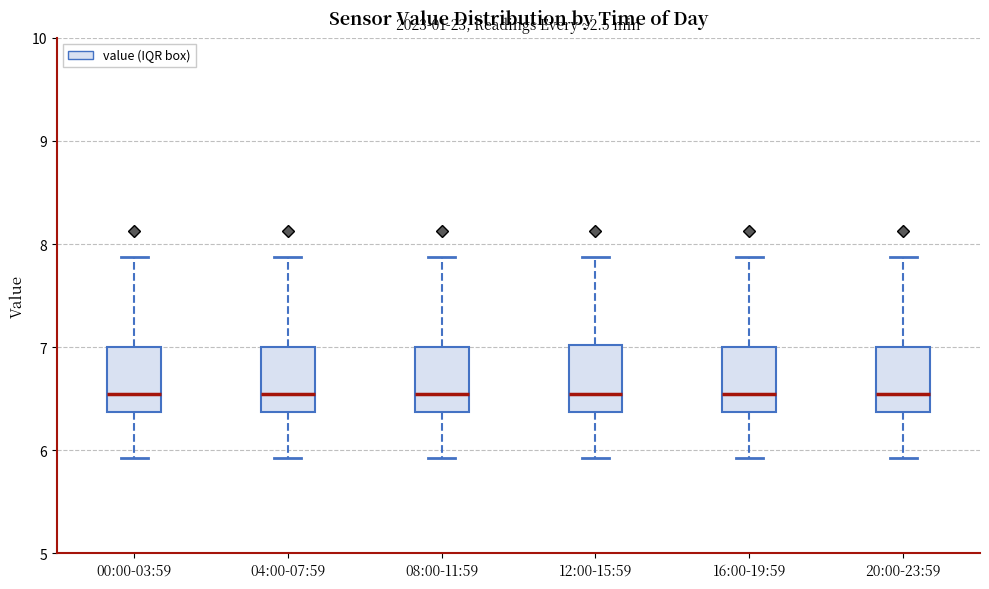

Reading left to right, read every box against the y-axis: the position of its median line, the range the box covers, and the ends of its whiskers. The values are not printed on the chart, so give them approximately, as read against the axis.

00:00-03:59: median 6.6, box 6.4 to 7.0, whiskers 5.9 to 7.9
04:00-07:59: median 6.6, box 6.4 to 7.0, whiskers 5.9 to 7.9
08:00-11:59: median 6.6, box 6.4 to 7.0, whiskers 5.9 to 7.9
12:00-15:59: median 6.6, box 6.4 to 7.0, whiskers 5.9 to 7.9
16:00-19:59: median 6.6, box 6.4 to 7.0, whiskers 5.9 to 7.9
20:00-23:59: median 6.6, box 6.4 to 7.0, whiskers 5.9 to 7.9